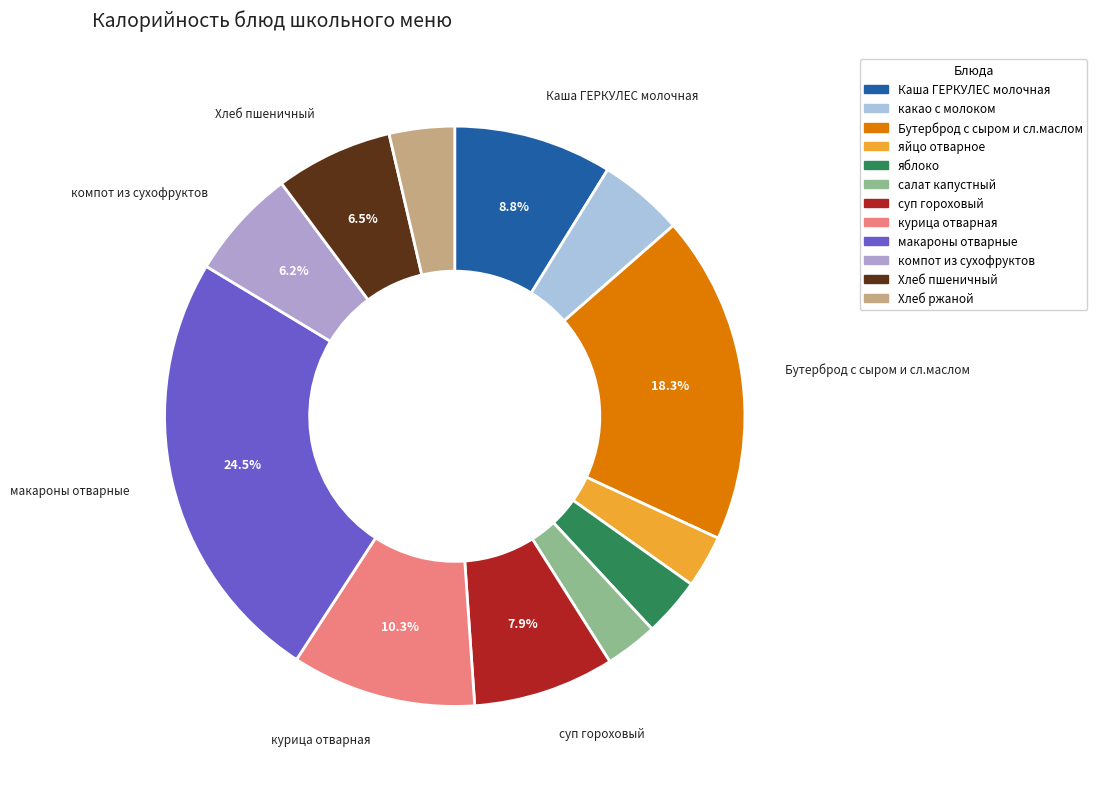

What is the largest slice in the pie chart?

макароны отварные